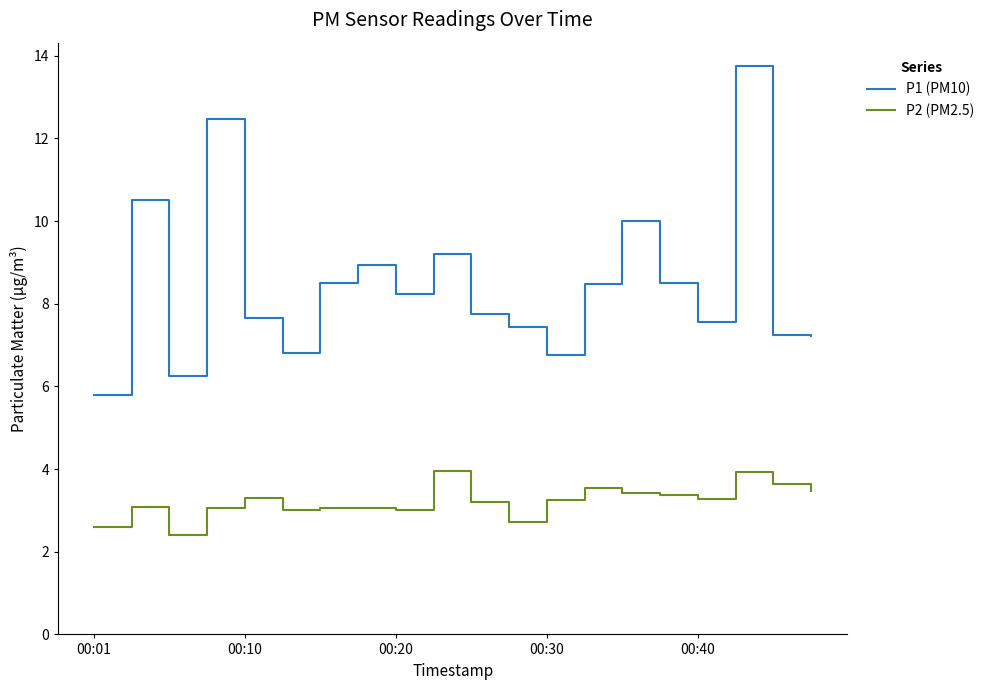

True or false: P2 (PM2.5) and P1 (PM10) intersect in this chart.

False